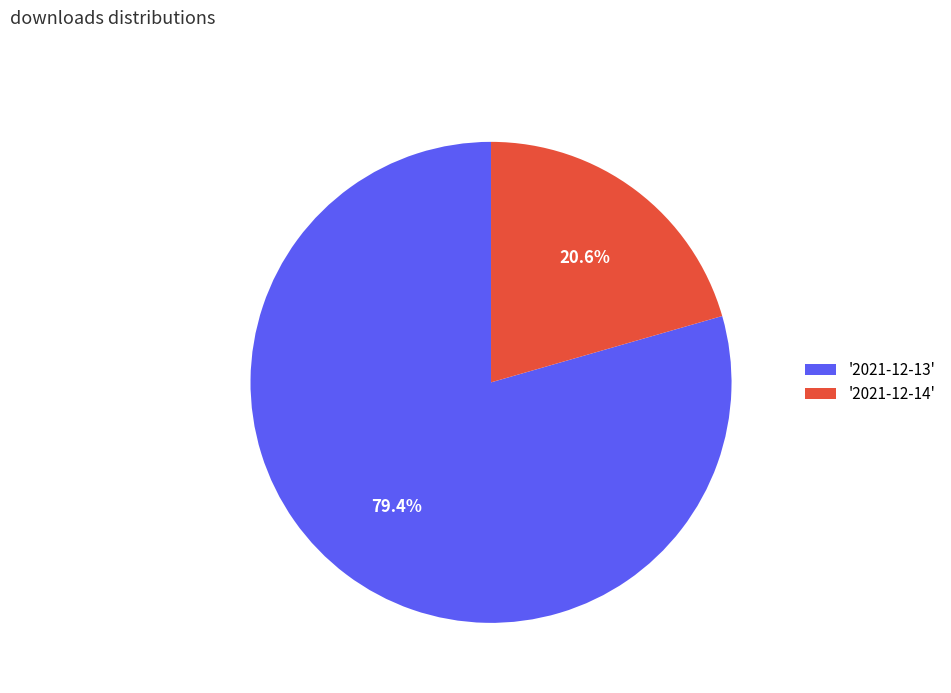

Which category accounts for the majority?

'2021-12-13'